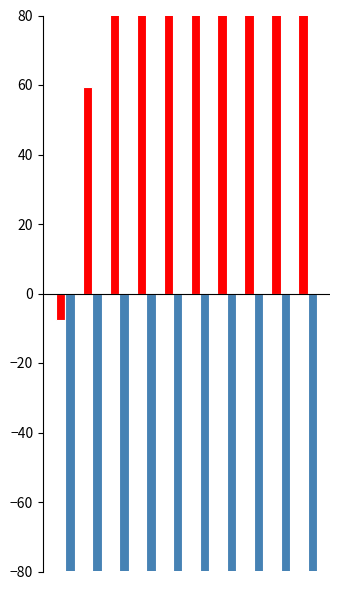

What is the sum of all Males Full Time Adult Ordinary values?

2763.2